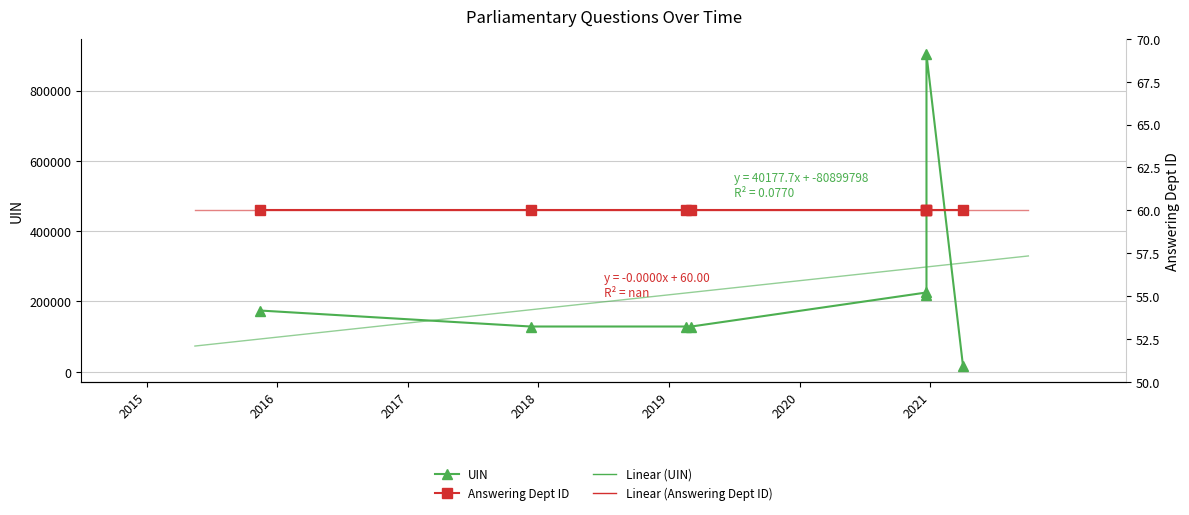

What is the ratio of the value at 2021-03-31 to the value at 2019-02-19?

0.1